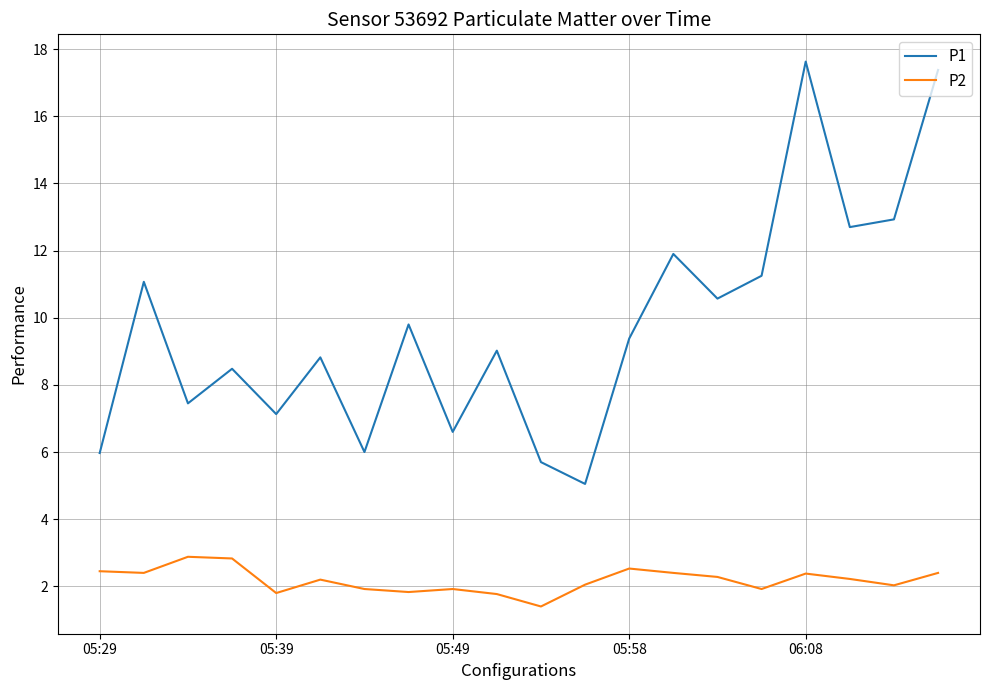

Rank the series by their maximum value, from highest to lowest.

P1, P2